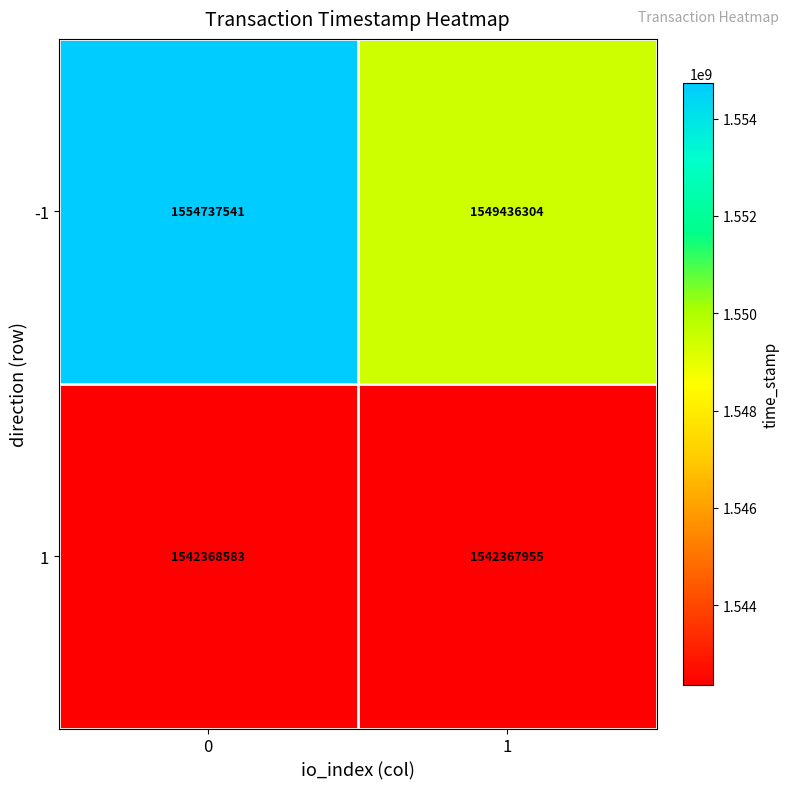

What is the total value across all series at 0?

3097106124